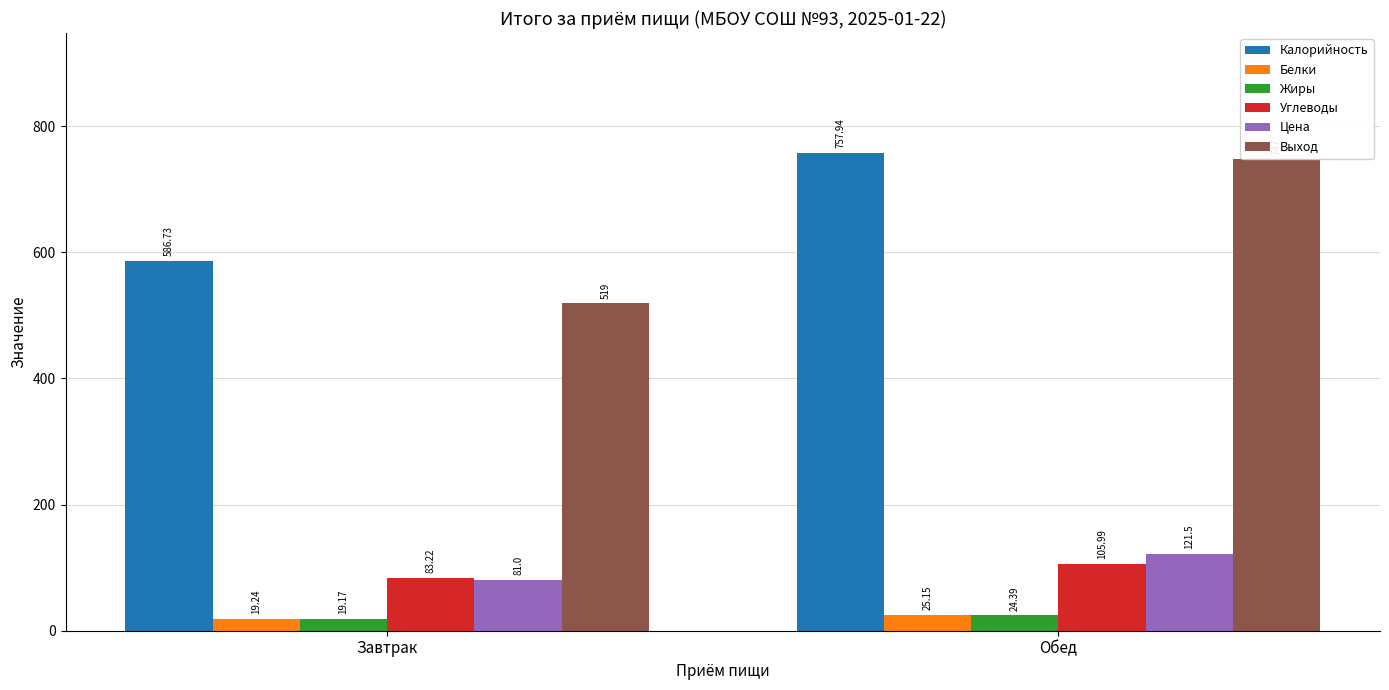

What is the difference between the maximum and minimum values in the Белки series?

5.9